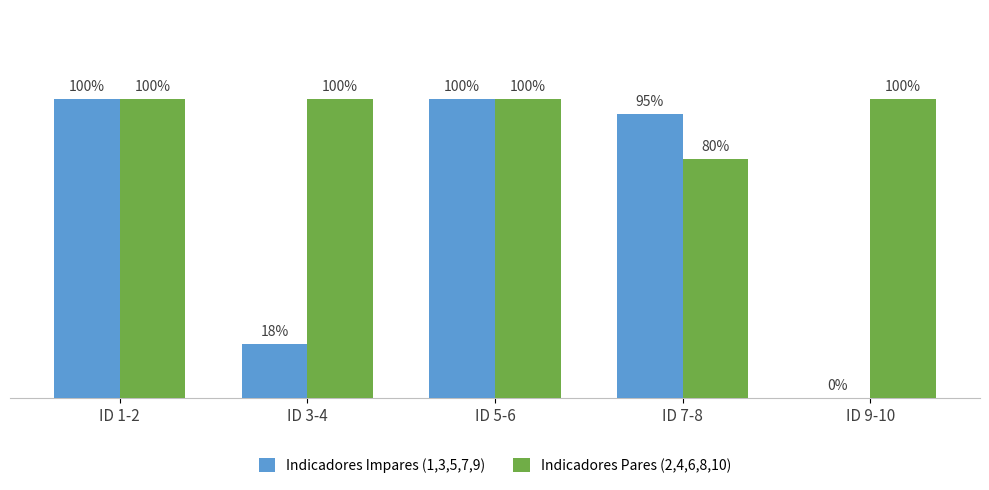

What is the value of the Indicadores Pares (2,4,6,8,10) bar at the 3rd from the left?

1.0